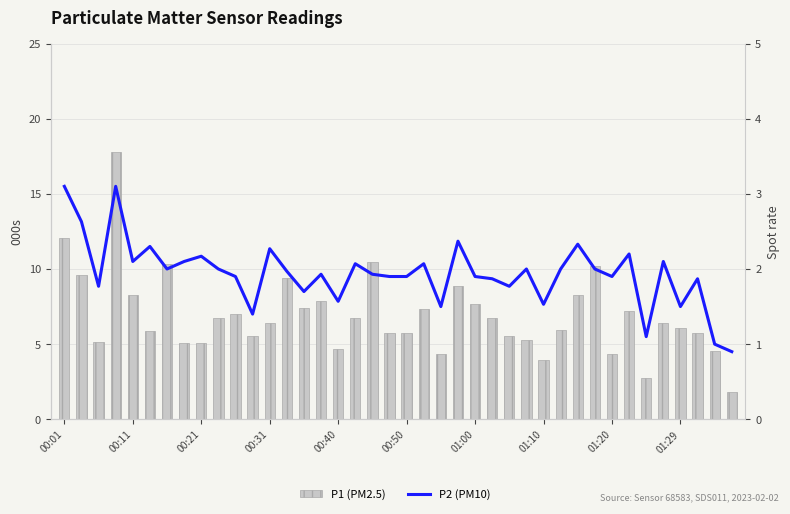

True or false: P1 (PM2.5) has a value of 7.2 at 33.

True